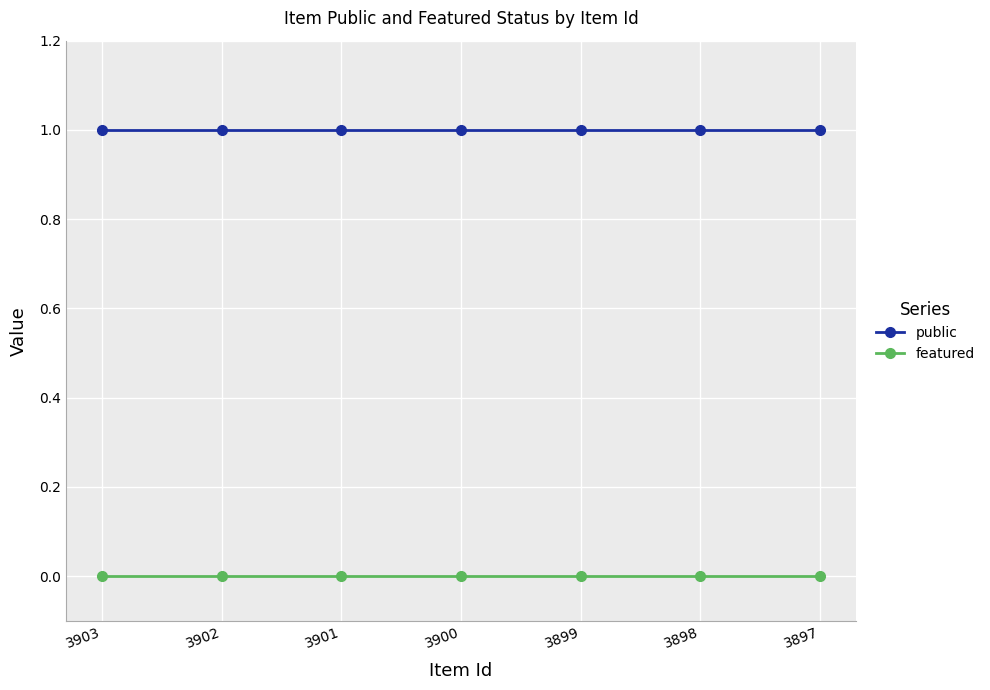

How many lines are shown in the chart?

2